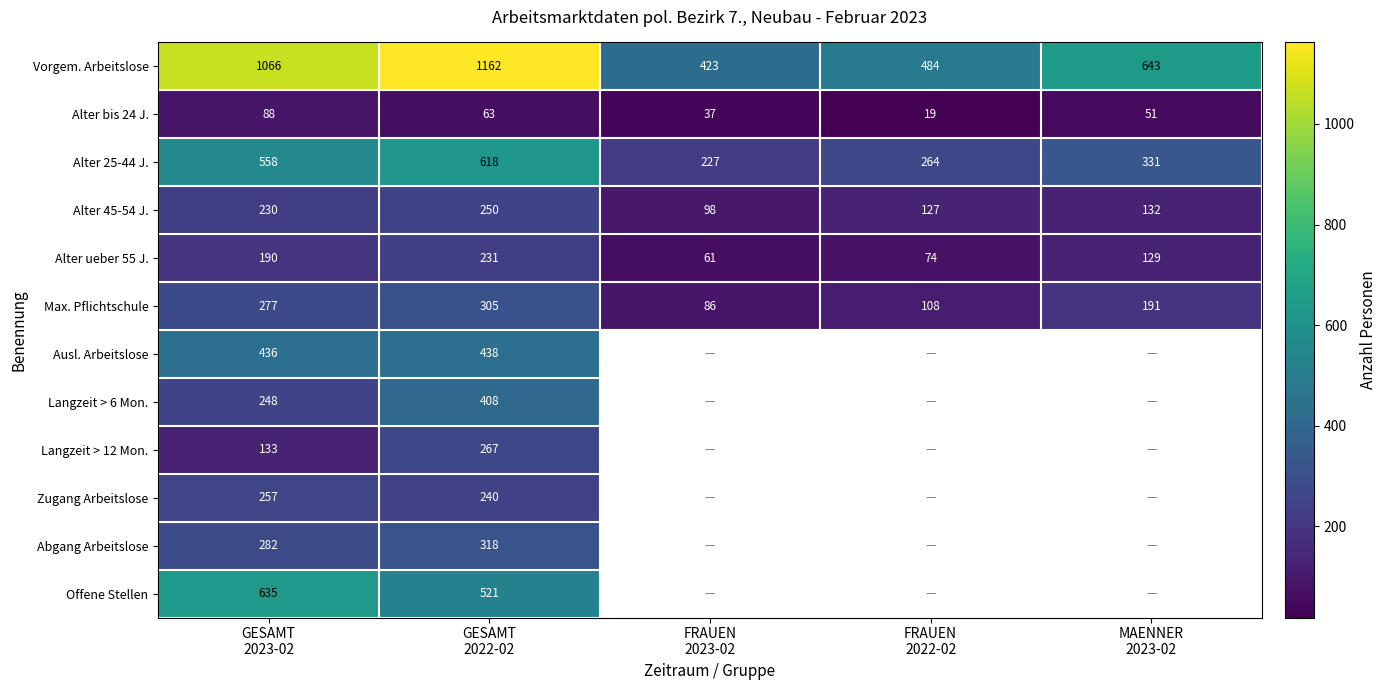

At which category is the sum across all series the highest?

GESAMT
2022-02